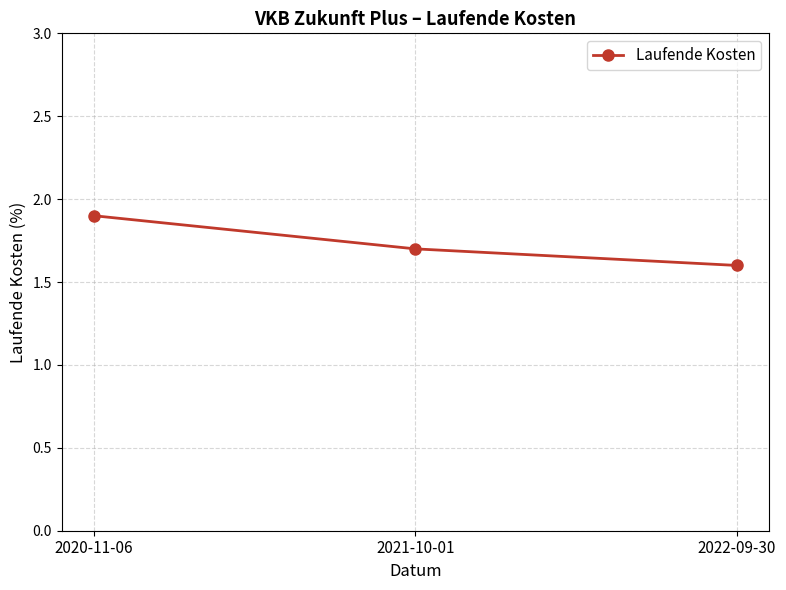

What is the difference between the values at 2021-10-01 and 2022-09-30?

0.1